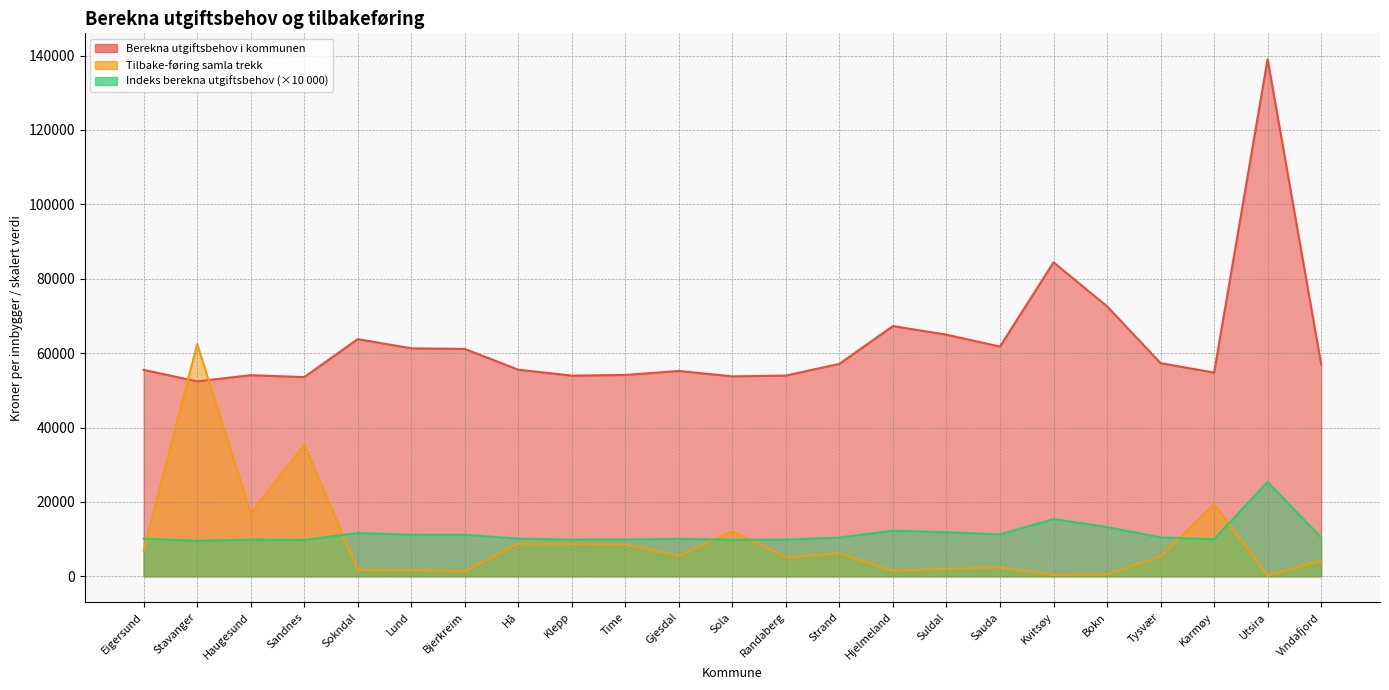

Reading left to right, what are all the values shown in this chart?

Berekna utgiftsbehov i kommunen: 55498.0	52398.2	54070.4	53553.8	63762.0	61295.9	61122.4	55539.1	53948.9	54132.3	55204.5	53749.6	53970.1	57118.2	67270.0	64958.0	61763.1	84408.1	72589.9	57308.8	54764.3	139031.9	56996.0
Tilbake-føring samla trekk: 6899.8	62411.8	16910.8	35369.2	1762.9	1647.6	1426.7	8787.9	8789.4	8550.4	5521.7	12096.4	5041.2	6189.4	1461.0	2067.6	2373.5	366.4	514.2	5302.3	19359.7	227.9	4169.4
Indeks berekna utgiftsbehov: 10120.2	9555.0	9859.9	9765.7	11627.2	11177.5	11145.8	10127.7	9837.7	9871.2	10066.7	9801.4	9841.6	10415.7	12266.9	11845.3	11262.7	15392.1	13237.0	10450.4	9986.4	25352.9	10393.4